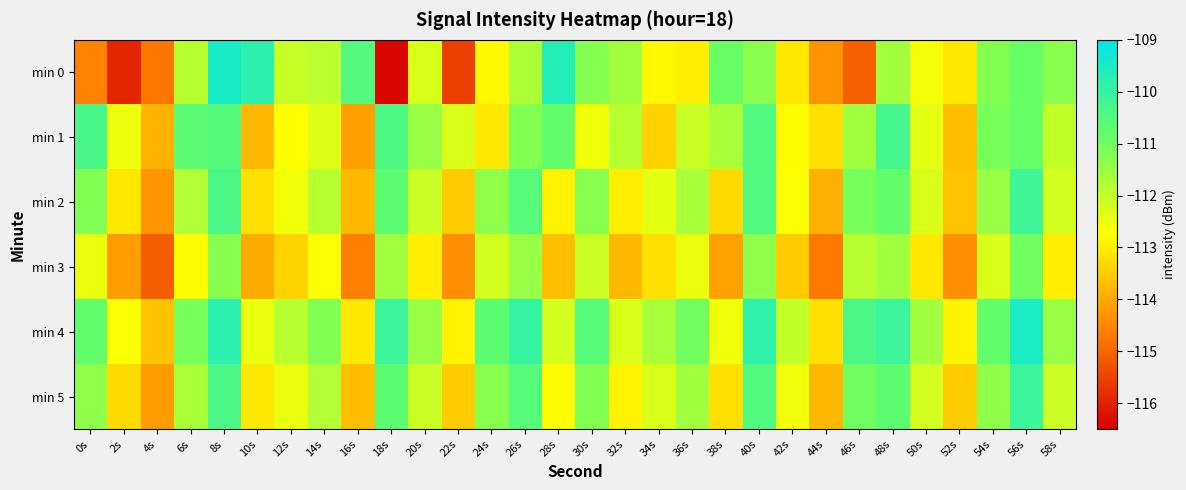

Rank the series at 16s from lowest to highest value.

min 3, min 1, min 2, min 5, min 4, min 0